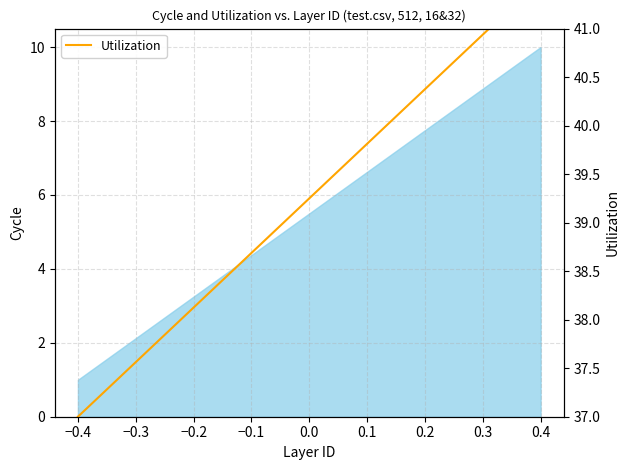

How many values are between 38 and 40?

5